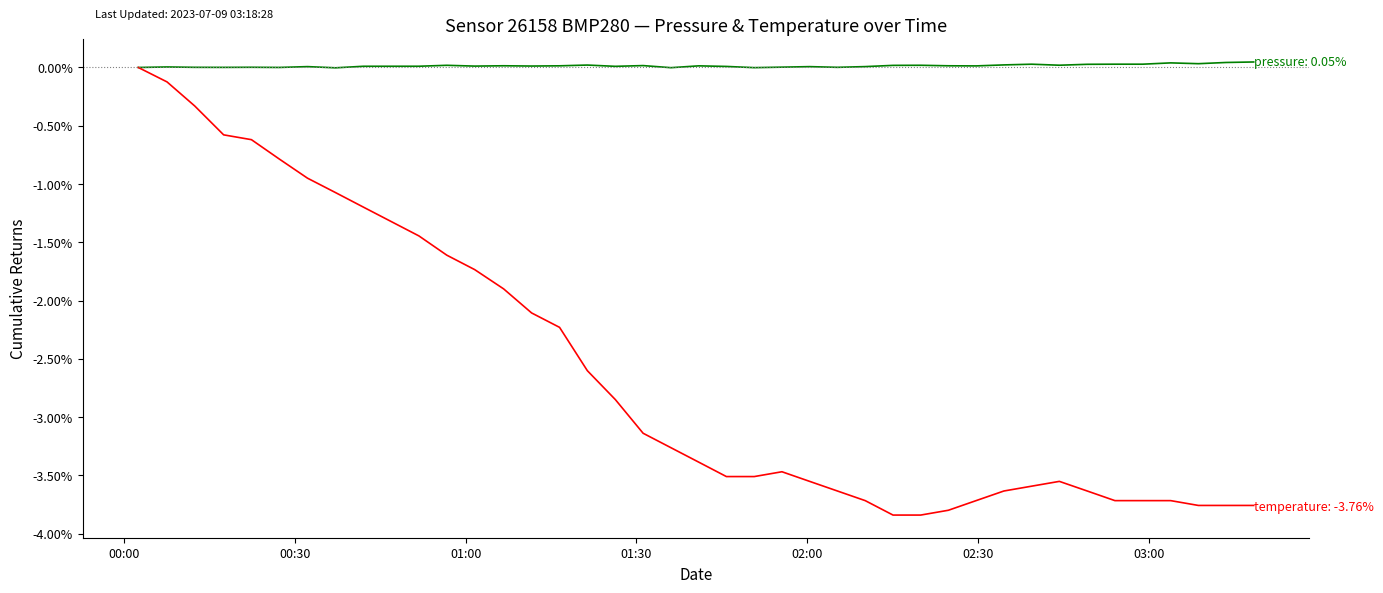

How many lines are shown in the chart?

2